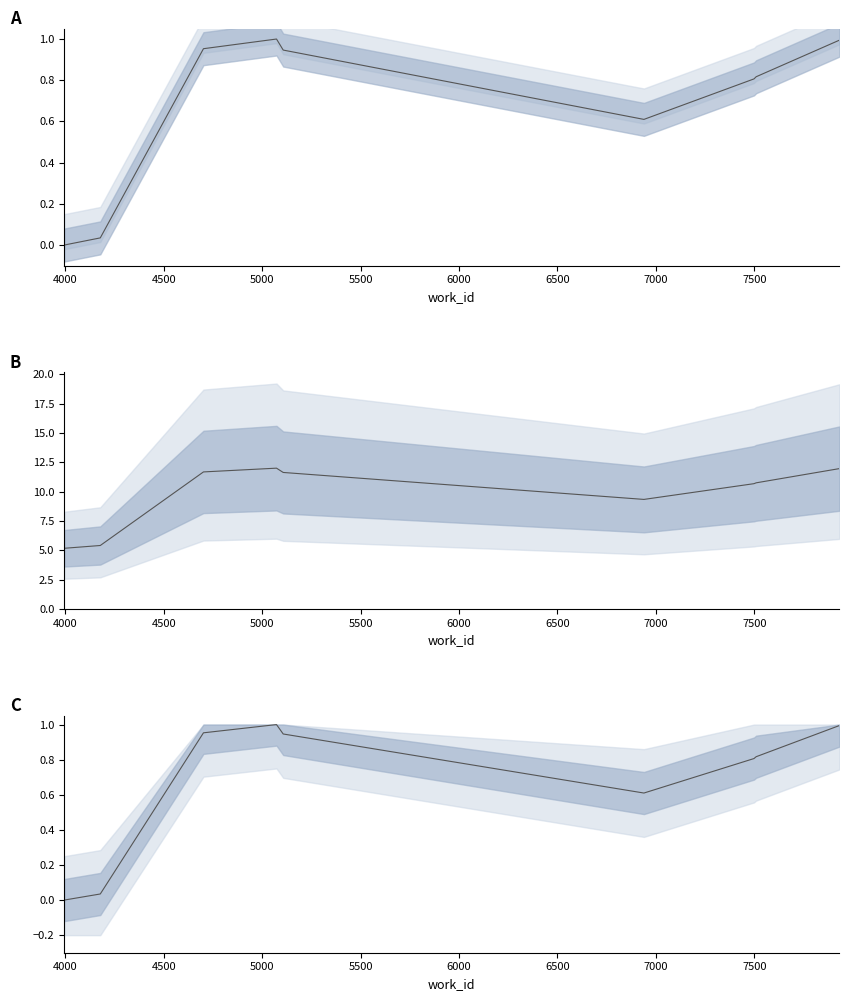

How many lines are shown in the chart?

1